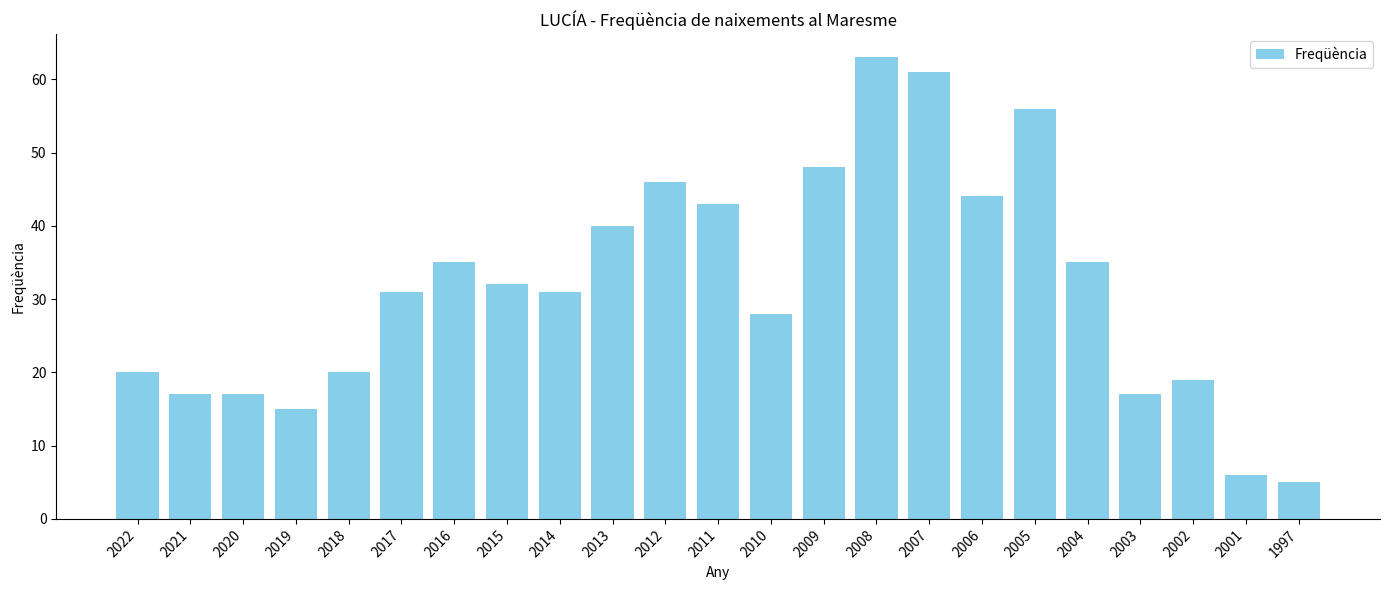

What is the greatest value displayed?

63